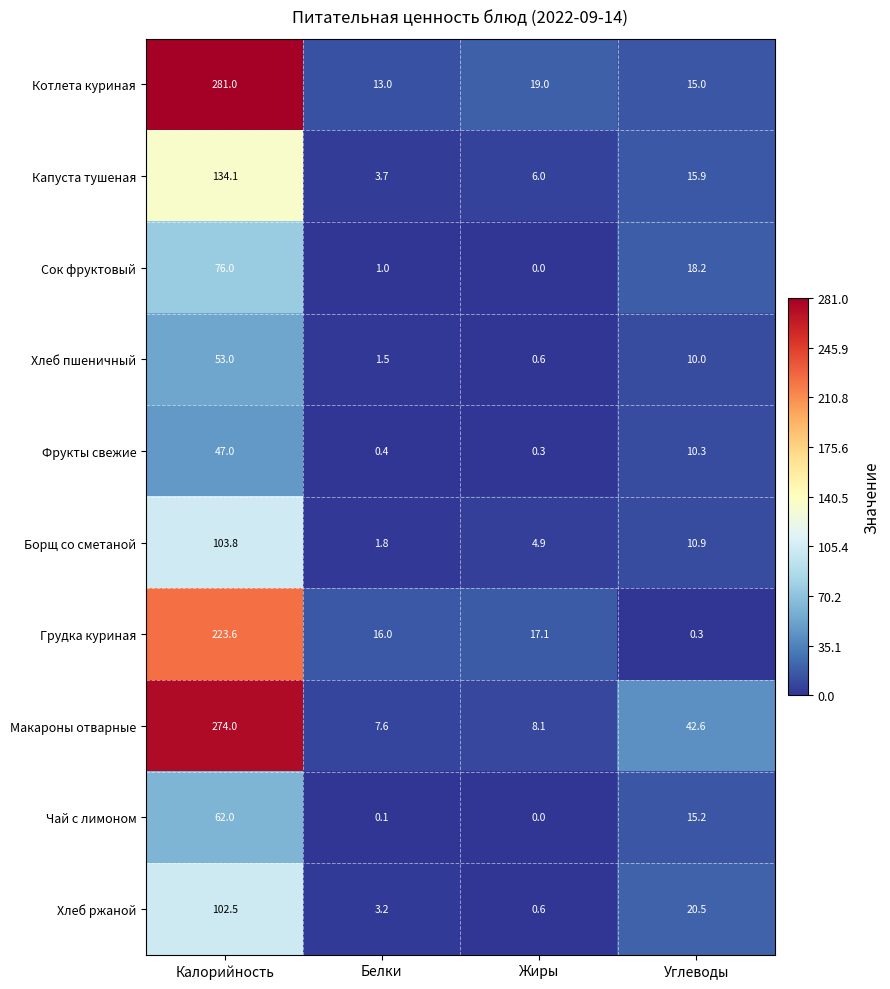

Rank the series at Калорийность from highest to lowest value.

Котлета куриная, Макароны отварные, Грудка куриная, Капуста тушеная, Борщ со сметаной, Хлеб ржаной, Сок фруктовый, Чай с лимоном, Хлеб пшеничный, Фрукты свежие